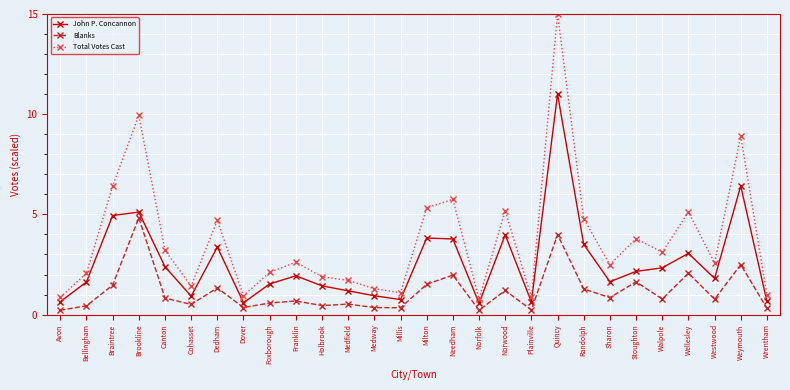

What is the value of the Blanks point at the 17th from the left?

0.2